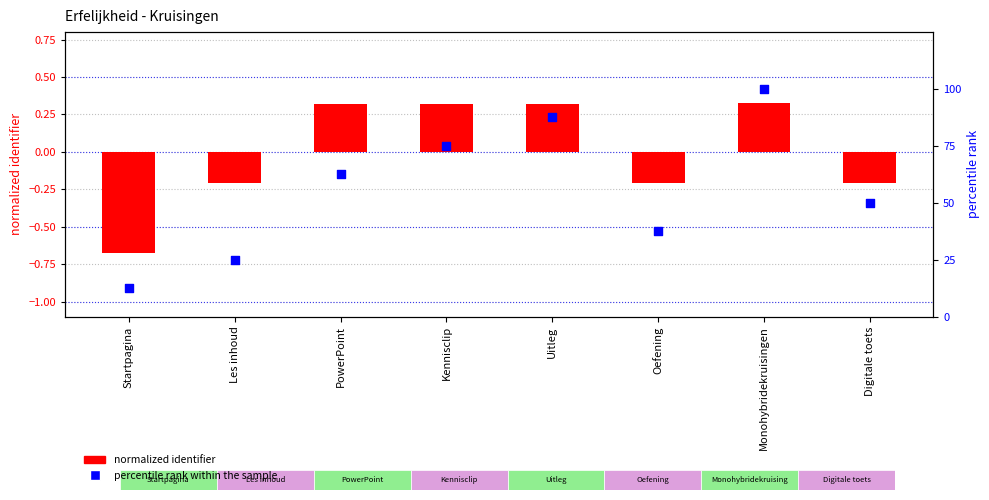

At how many categories does at least one series exceed 9?

8